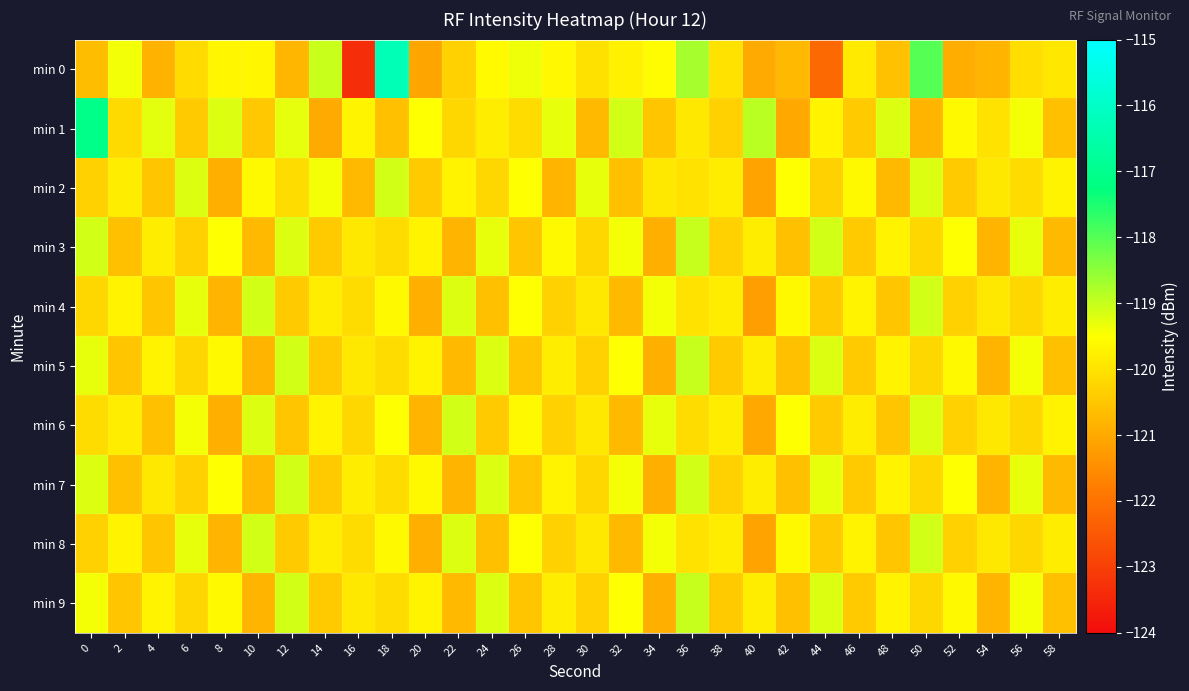

Count the number of categories in the chart.

30